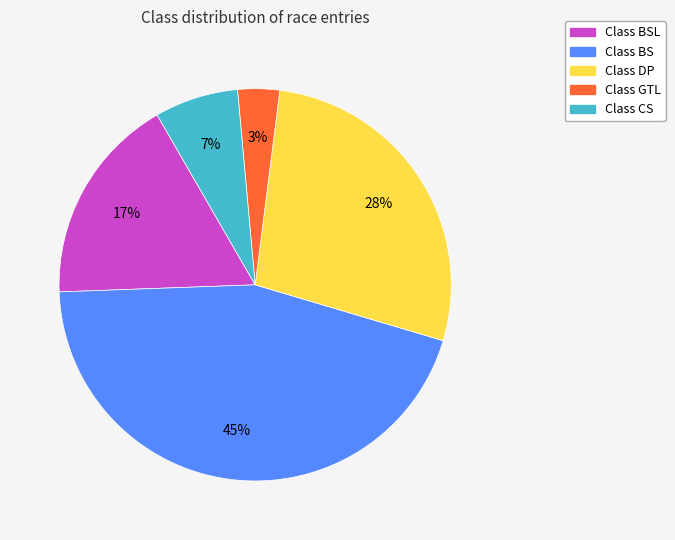

How many segments does this pie chart have?

5